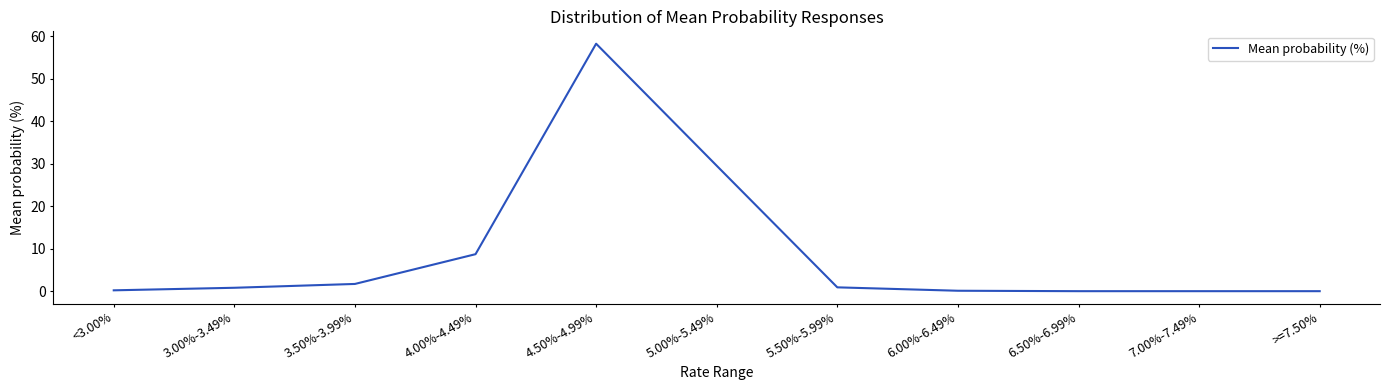

Between 3.50%-3.99% and 5.00%-5.49%, which is larger?

5.00%-5.49%